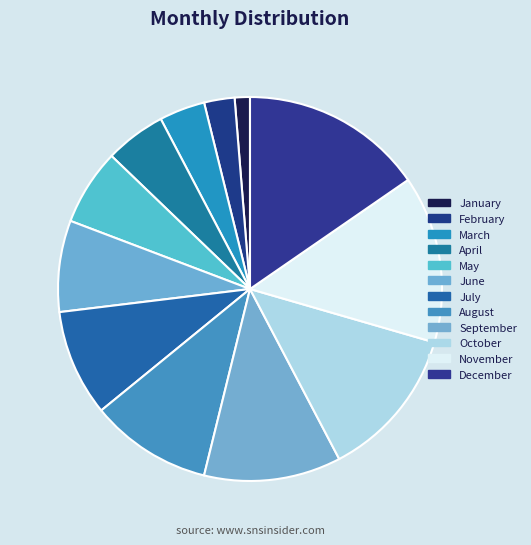

Count the number of slices in the pie.

12